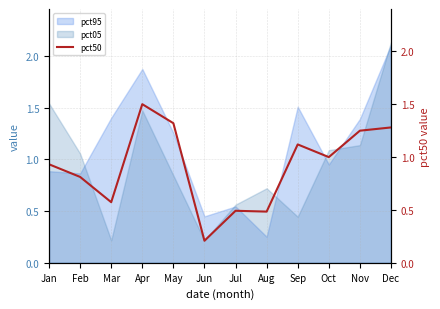

Where does the pct95 series first go above 1?

Mar